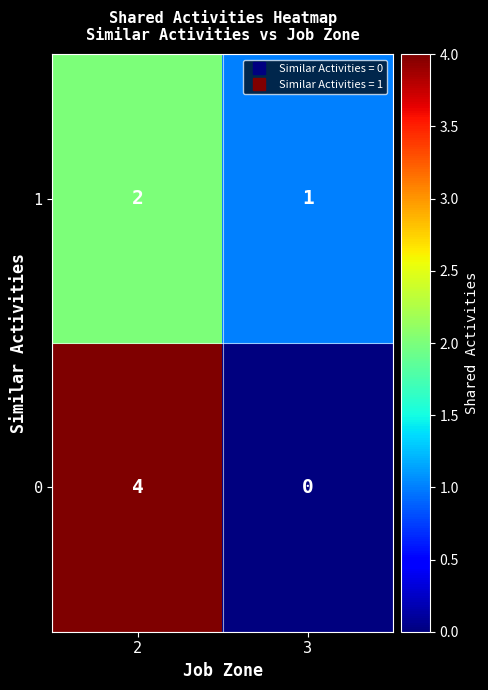

True or false: 0 has a value of -2 at 3.

False